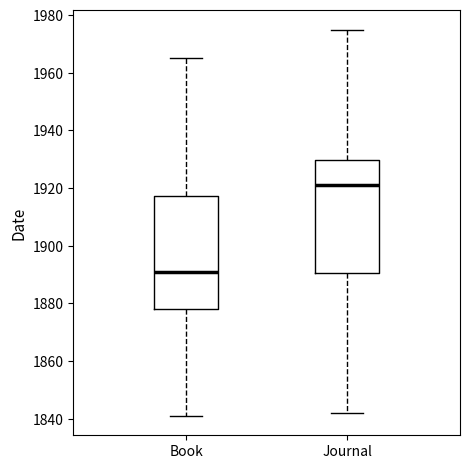

Reading left to right, read every box against the y-axis: the position of its median line, the range the box covers, and the ends of its whiskers. The values are not printed on the chart, so give them approximately, as read against the axis.

Book: median 1892, box 1878 to 1918, whiskers 1842 to 1966
Journal: median 1922, box 1890 to 1930, whiskers 1842 to 1976